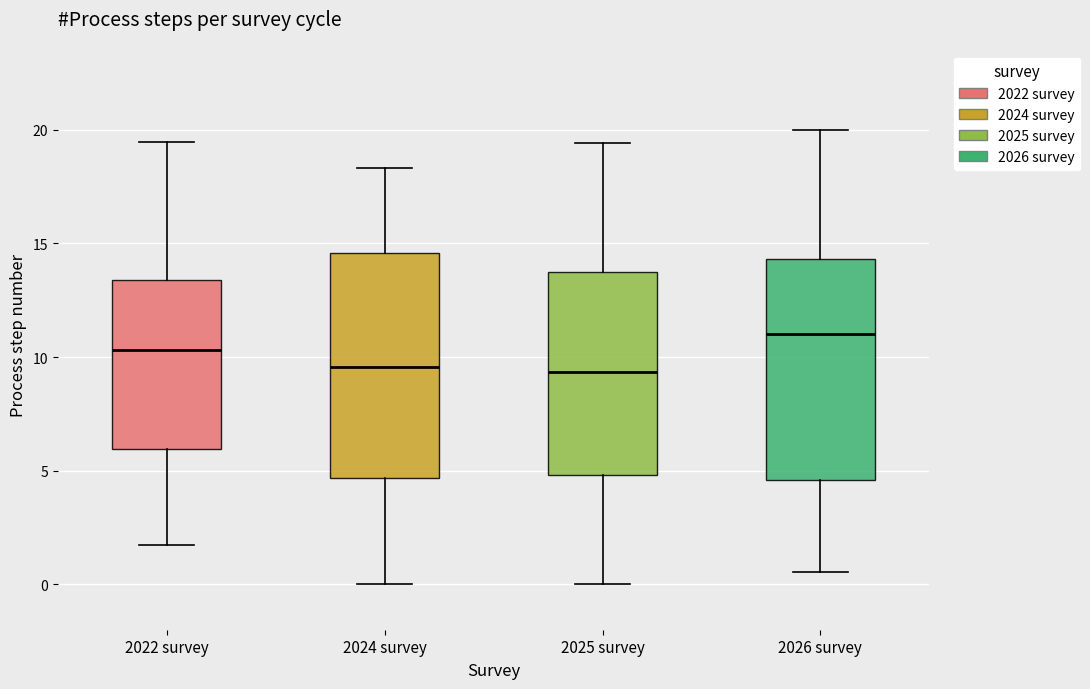

Which box has the highest median line?

2026 survey